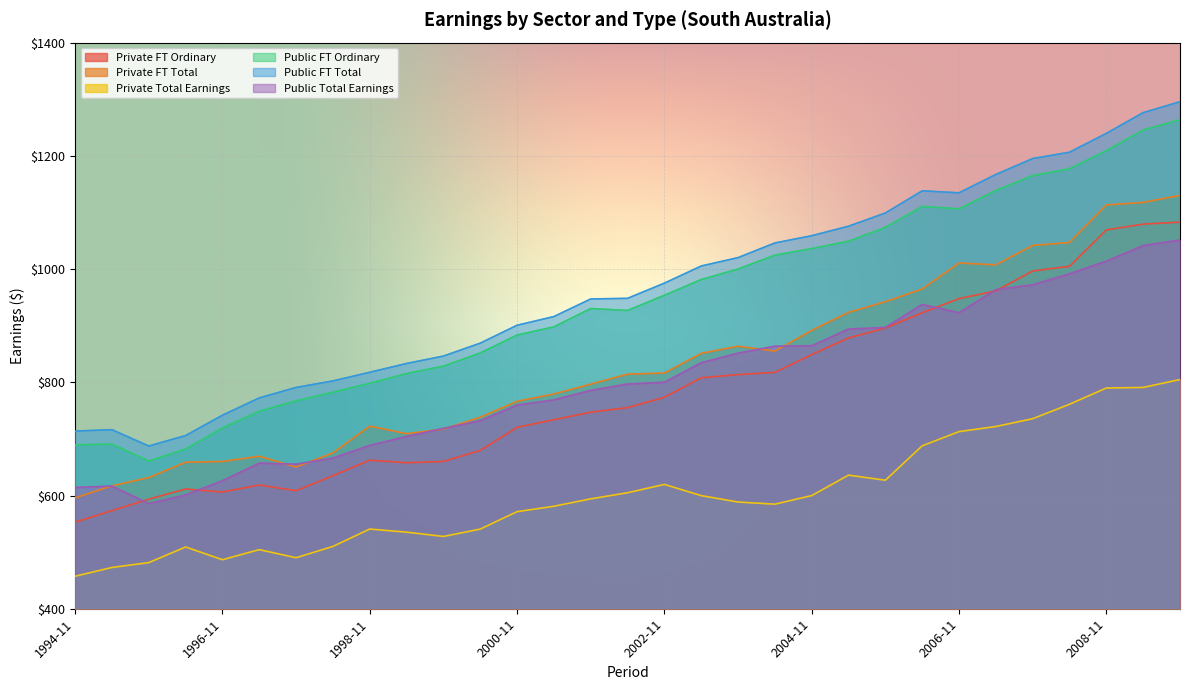

The value of Public FT Total at 2007-05 is 1167.1. True or false?

True